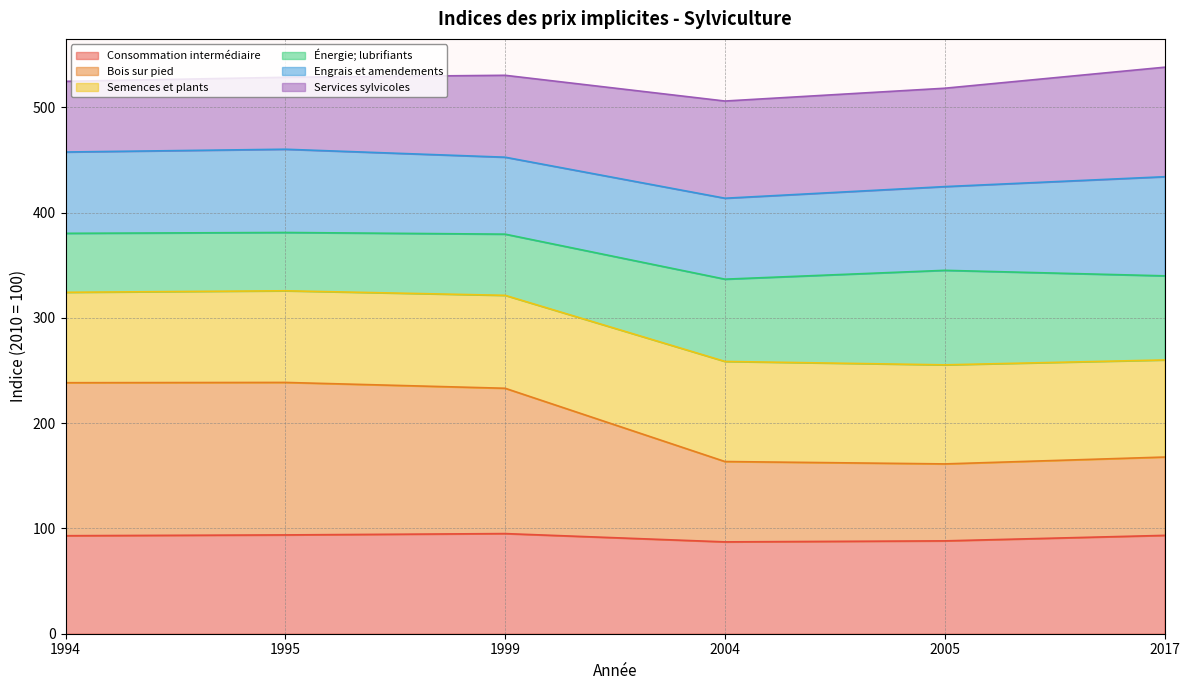

What is the lowest value of the Consommation intermédiaire series?

87.2